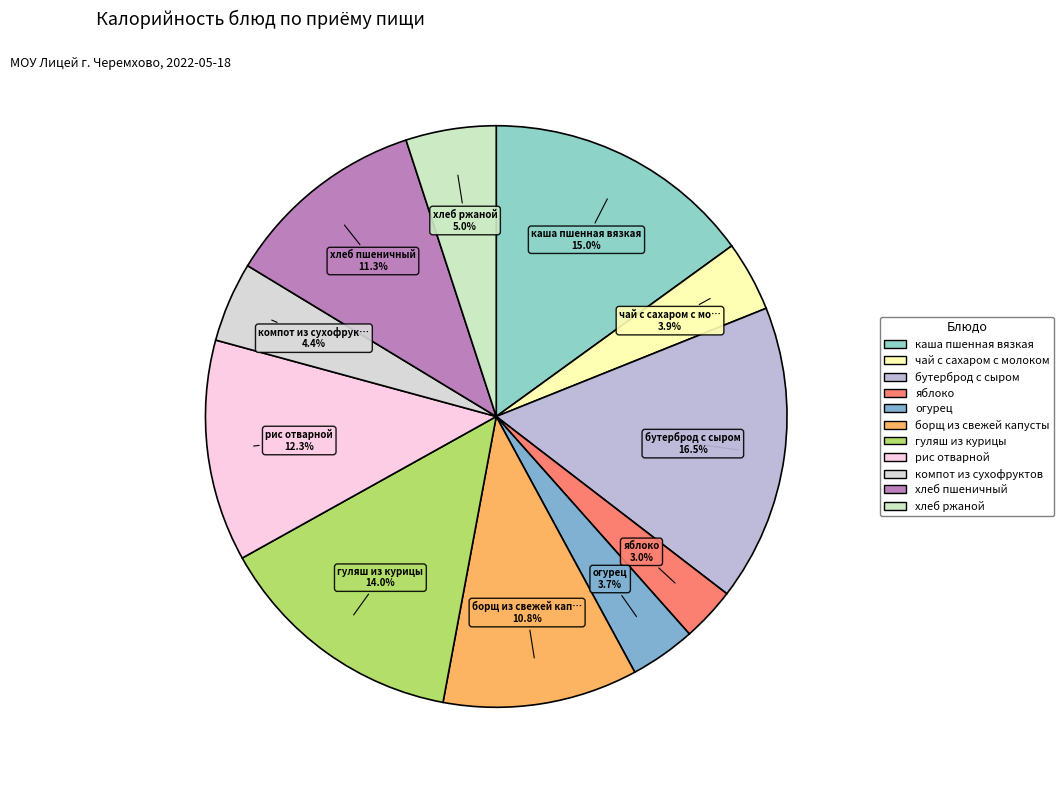

Which has a higher value, огурец or борщ из свежей капусты?

борщ из свежей капусты